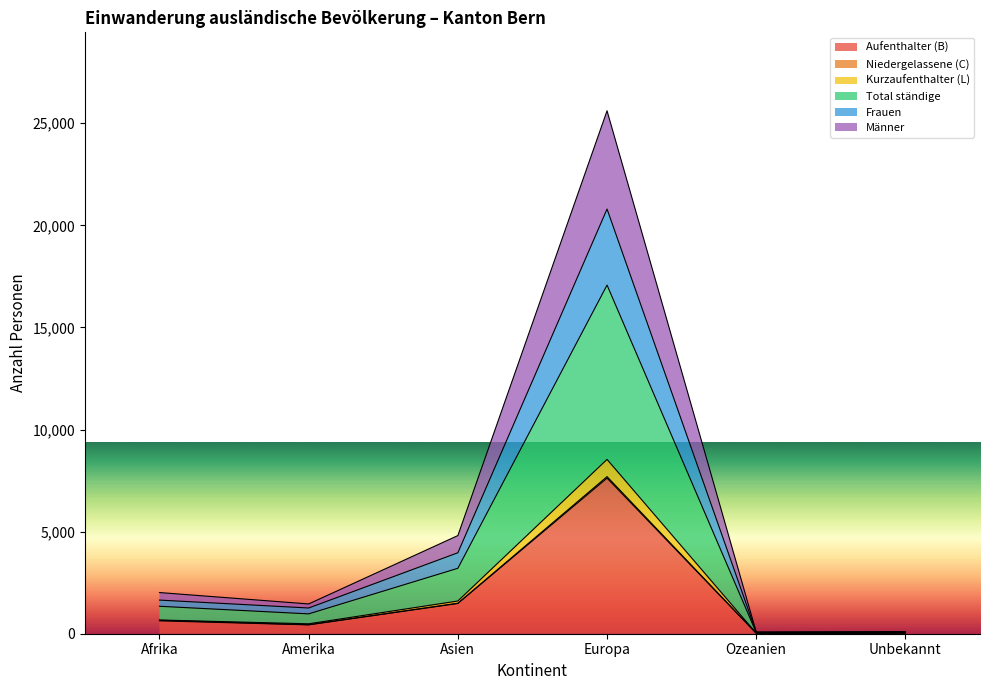

What is the difference between the highest and lowest values at Ozeanien?

60